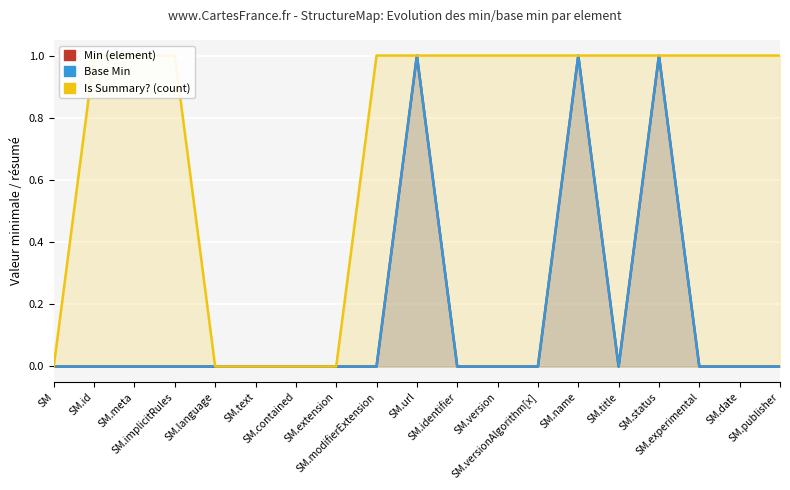

Reading right to left, transcribe all the data shown in this chart.

Min (element): SM.publisher=0	SM.date=0	SM.experimental=0	SM.status=1	SM.title=0	SM.name=1	SM.versionAlgorithm[x]=0	SM.version=0	SM.identifier=0	SM.url=1	SM.modifierExtension=0	SM.extension=0	SM.contained=0	SM.text=0	SM.language=0	SM.implicitRules=0	SM.meta=0	SM.id=0	SM=0
Base Min: SM.publisher=0	SM.date=0	SM.experimental=0	SM.status=1	SM.title=0	SM.name=1	SM.versionAlgorithm[x]=0	SM.version=0	SM.identifier=0	SM.url=1	SM.modifierExtension=0	SM.extension=0	SM.contained=0	SM.text=0	SM.language=0	SM.implicitRules=0	SM.meta=0	SM.id=0	SM=0
Is Summary? (count): SM.publisher=1	SM.date=1	SM.experimental=1	SM.status=1	SM.title=1	SM.name=1	SM.versionAlgorithm[x]=1	SM.version=1	SM.identifier=1	SM.url=1	SM.modifierExtension=1	SM.extension=0	SM.contained=0	SM.text=0	SM.language=0	SM.implicitRules=1	SM.meta=1	SM.id=1	SM=0